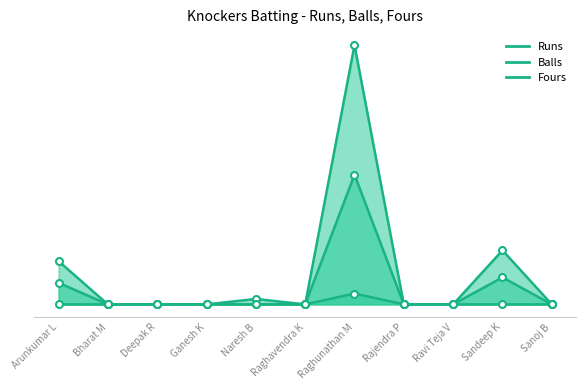

What is the value of the Runs point at the 1st from the left?

8